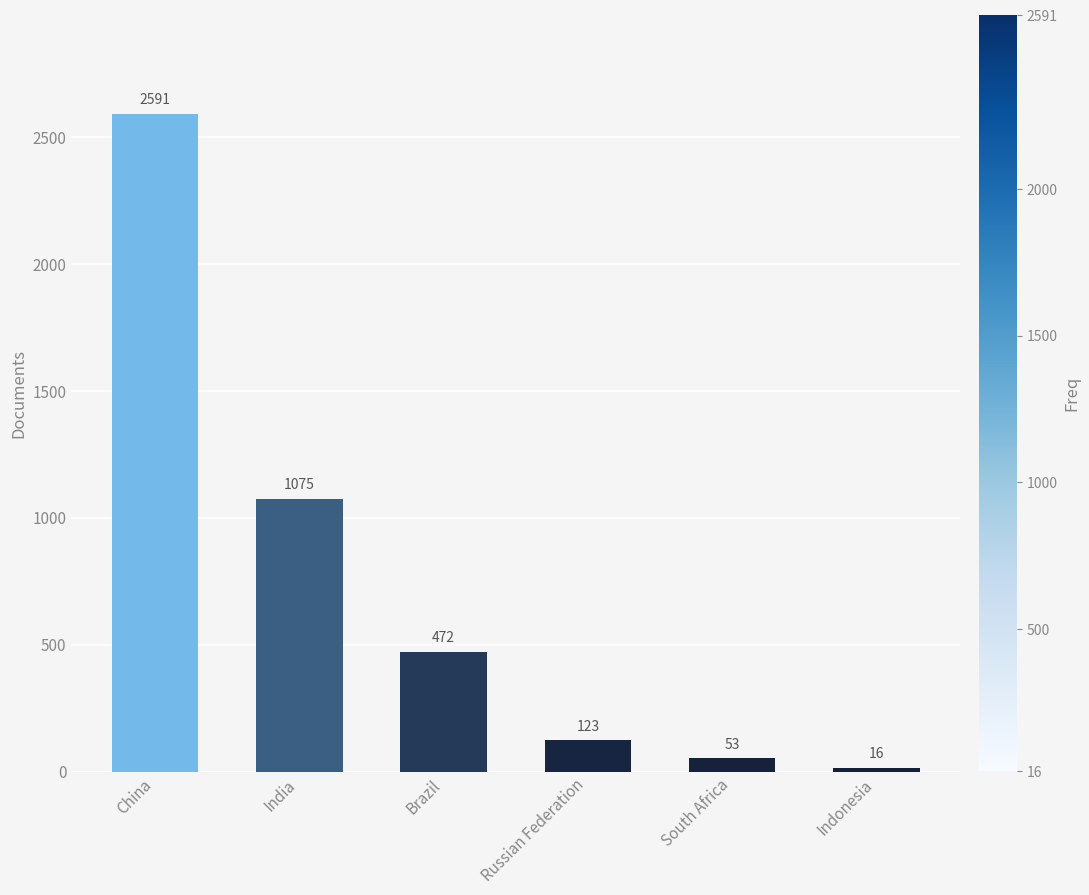

Between Brazil and South Africa, which is larger?

Brazil